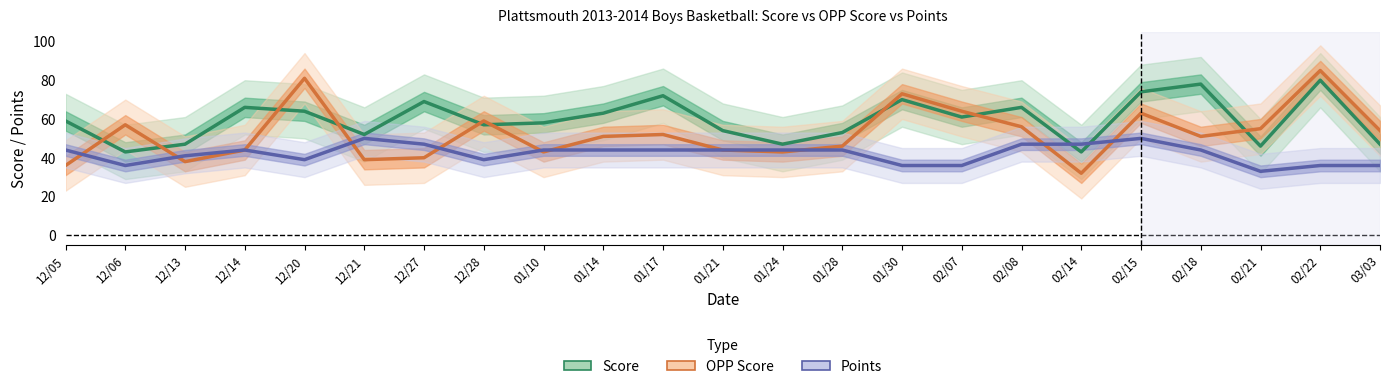

Which series has the largest total across all categories?

Score